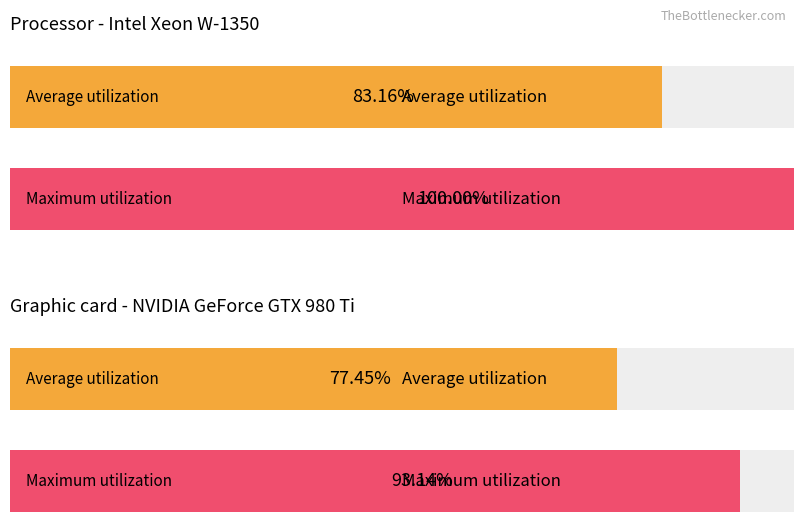

List the series in order of their overall mean, highest first.

Maximum utilization, Average utilization